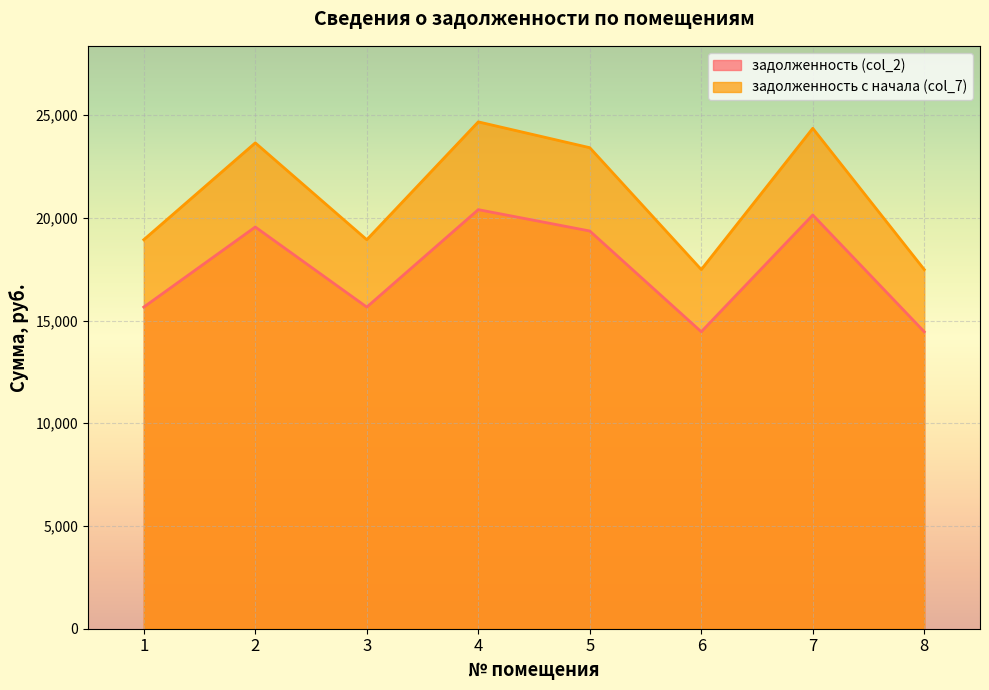

True or false: задолженность (col_2) and задолженность с начала (col_7) cross at least once.

False